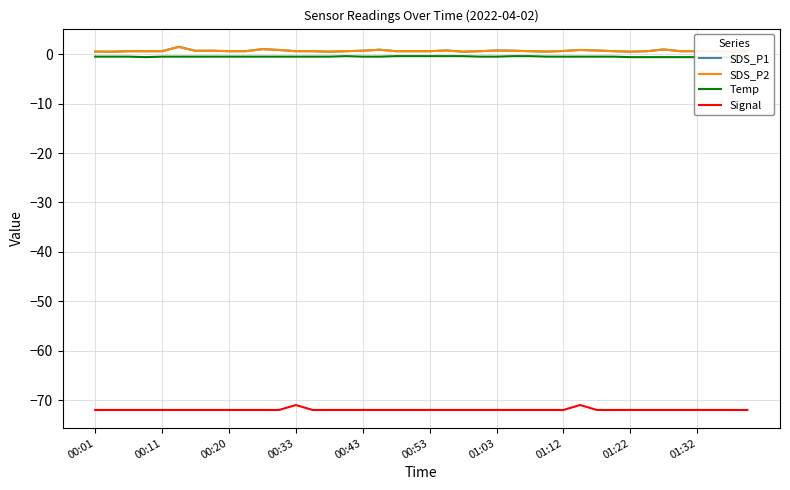

List the series in order of their peak value, highest first.

SDS_P1, SDS_P2, Temp, Signal